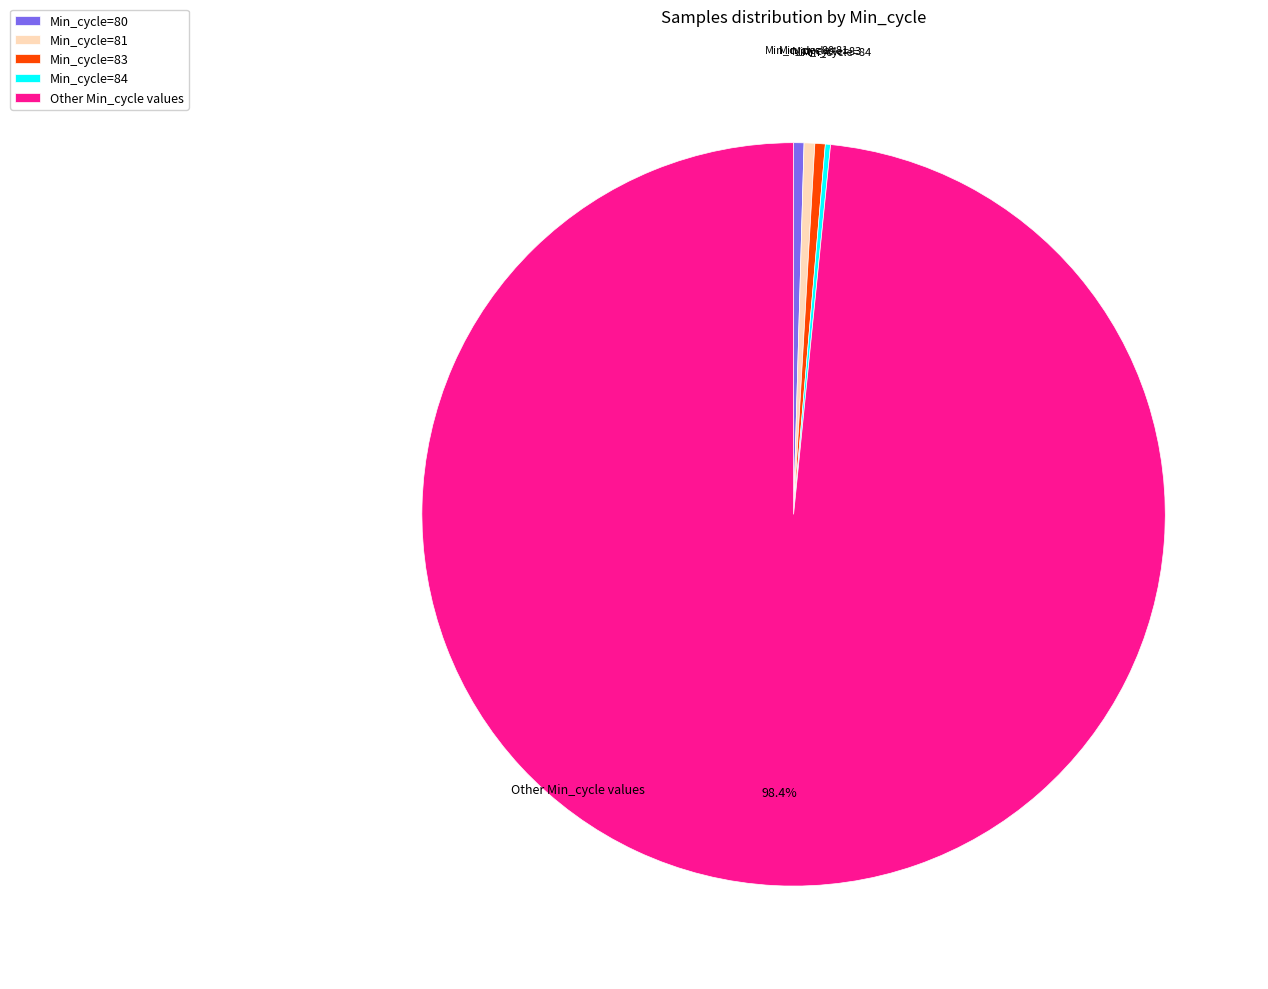

What percentage is NOT represented by Other Min_cycle values?

1.6%